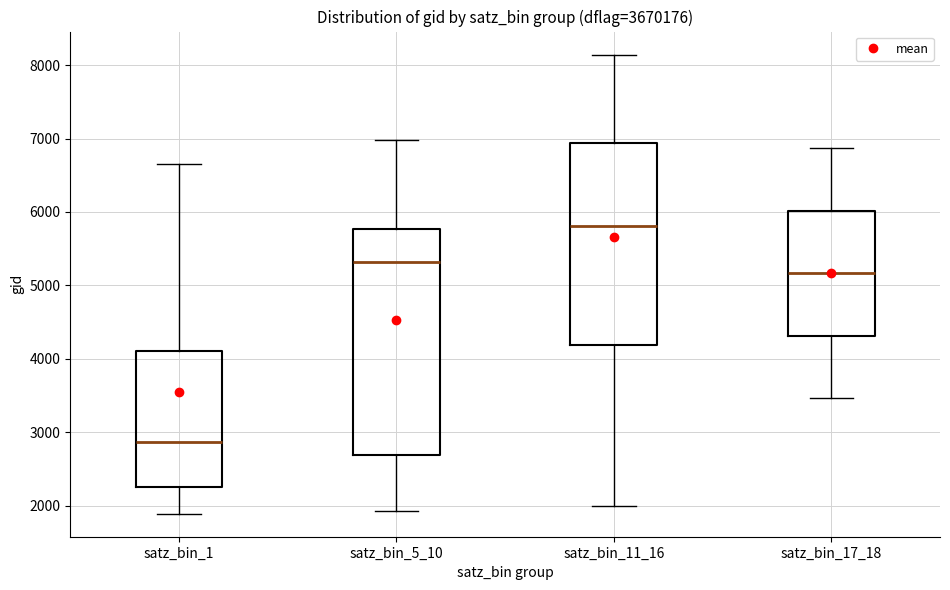

Reading left to right, read every box against the y-axis: the position of its median line, the range the box covers, and the ends of its whiskers. The values are not printed on the chart, so give them approximately, as read against the axis.

satz_bin_1: median 2900, box 2200 to 4100, whiskers 1900 to 6700
satz_bin_5_10: median 5300, box 2700 to 5800, whiskers 1900 to 7000
satz_bin_11_16: median 5800, box 4200 to 6900, whiskers 2000 to 8100
satz_bin_17_18: median 5200, box 4300 to 6000, whiskers 3500 to 6900